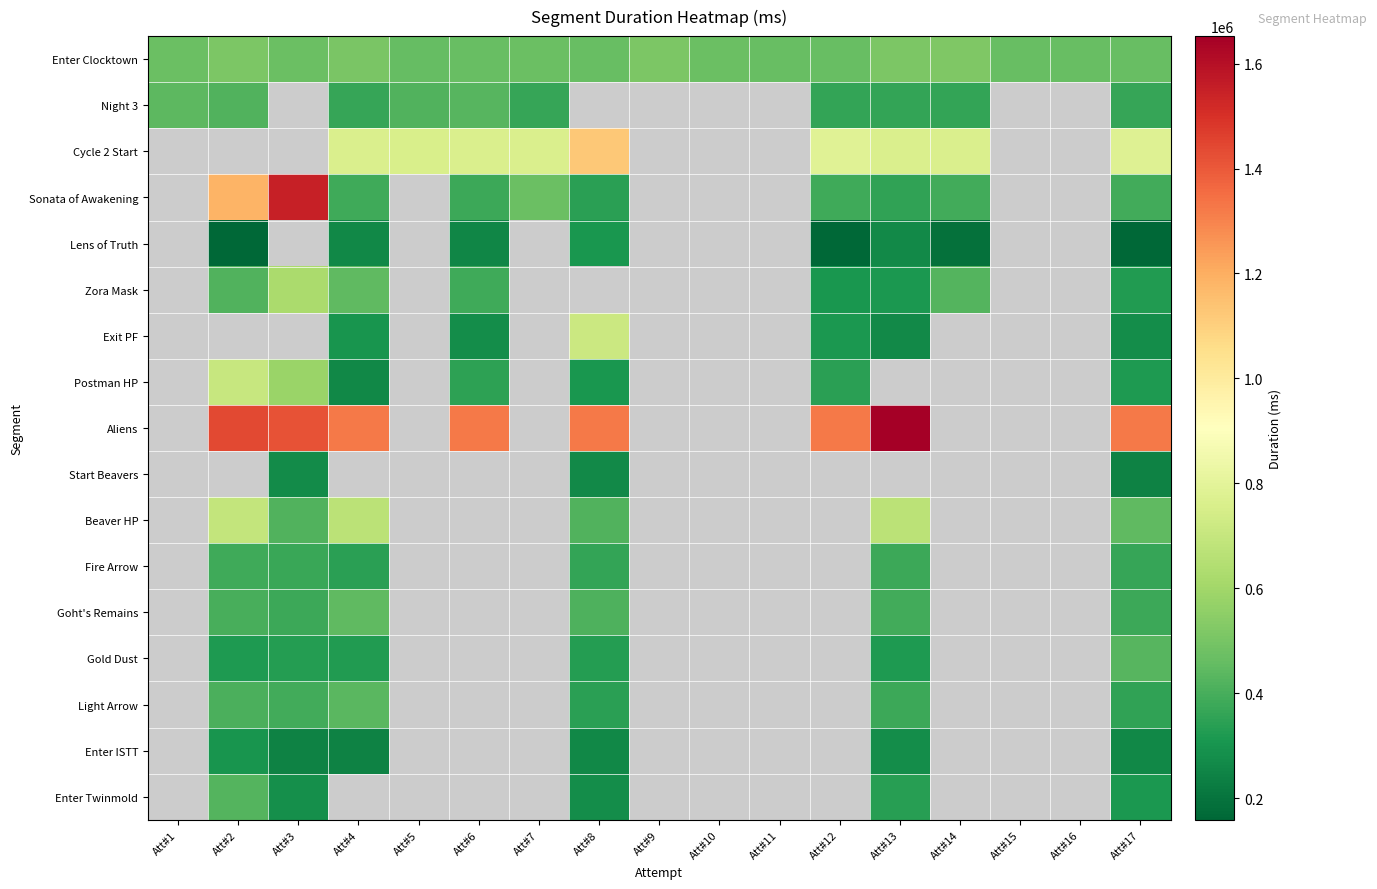

The Goht's Remains series shows 527313.8 at Att#2. True or false?

False